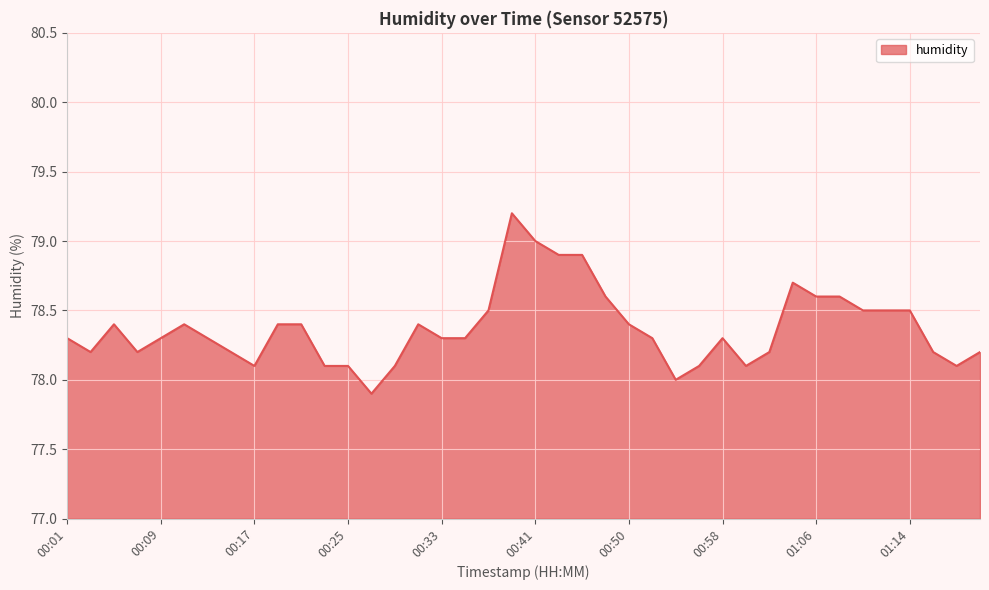

True or false: the data has more than 0 interior local peaks.

True